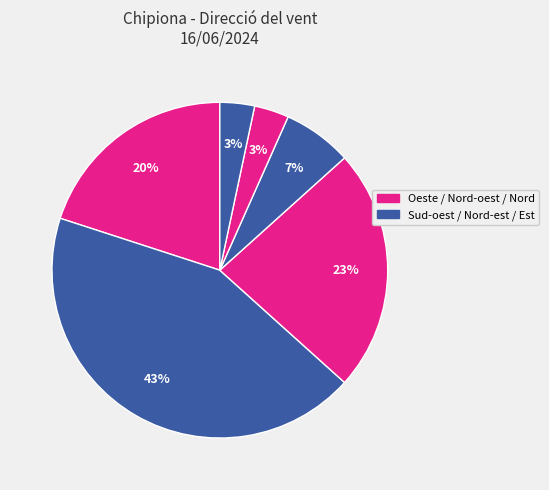

Count the number of slices in the pie.

6